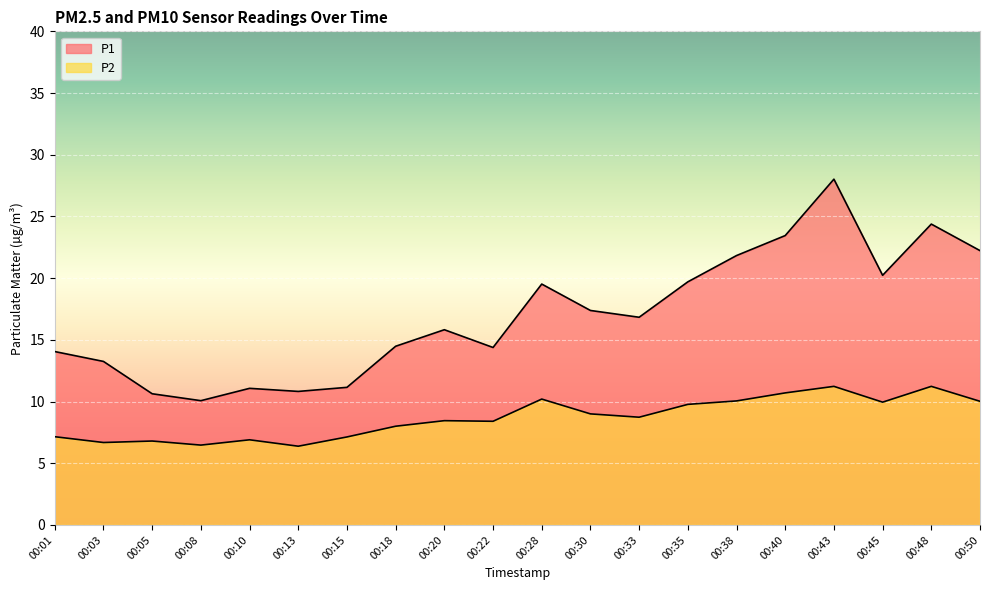

At which category is the sum across all series the highest?

00:43